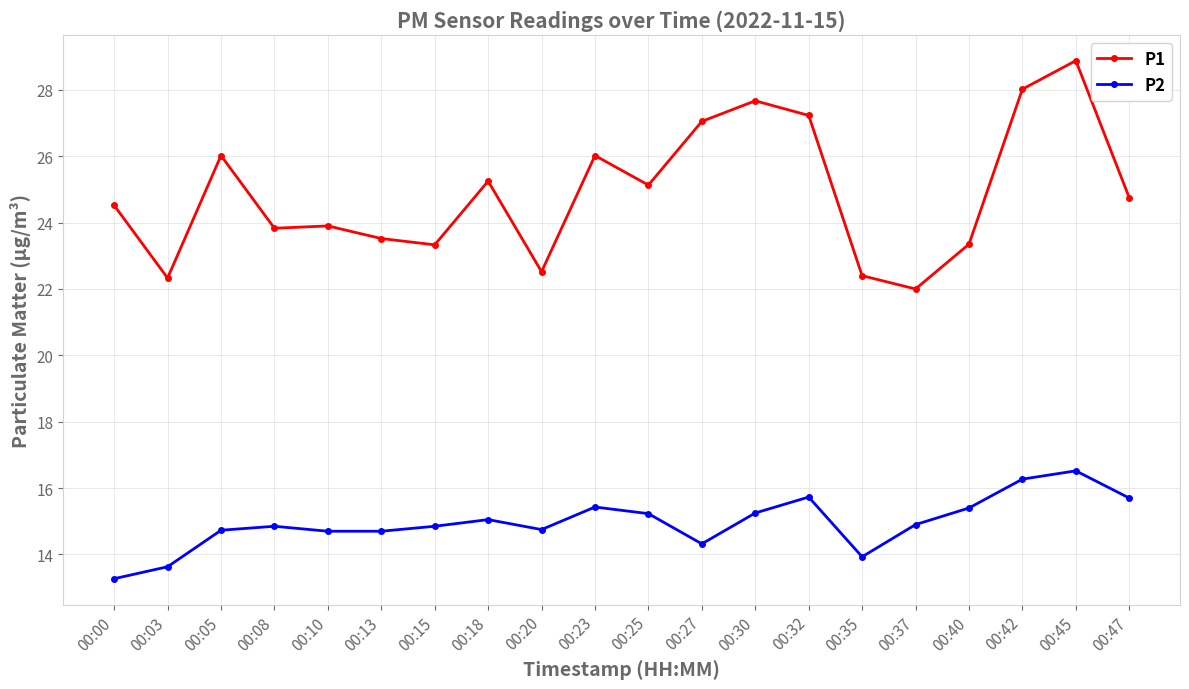

Rank the series at 00:27 from highest to lowest value.

P1, P2